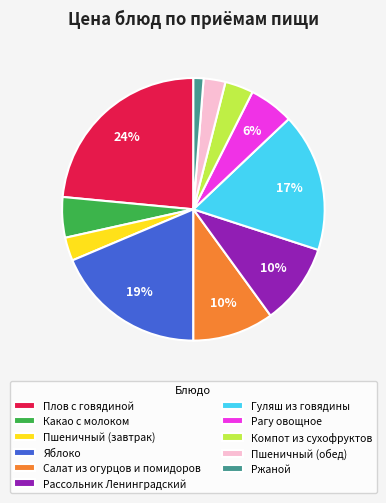

The Ржаной slice represents 11% of the pie. True or false?

False